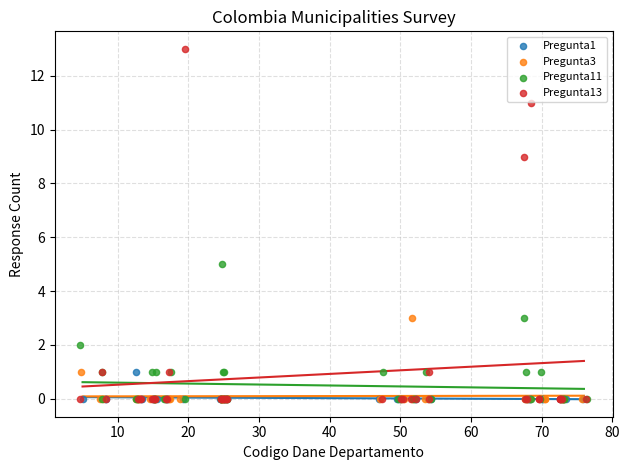

Which series contains the highest Y value?

Pregunta13